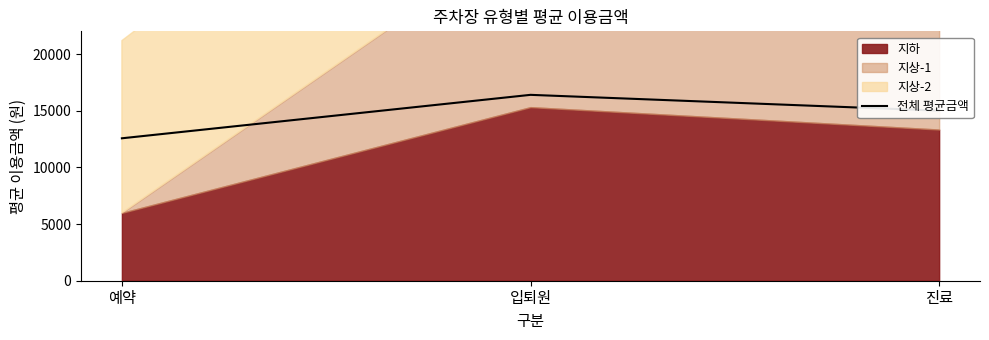

What is the value of the 1st point from the left?

12565.0